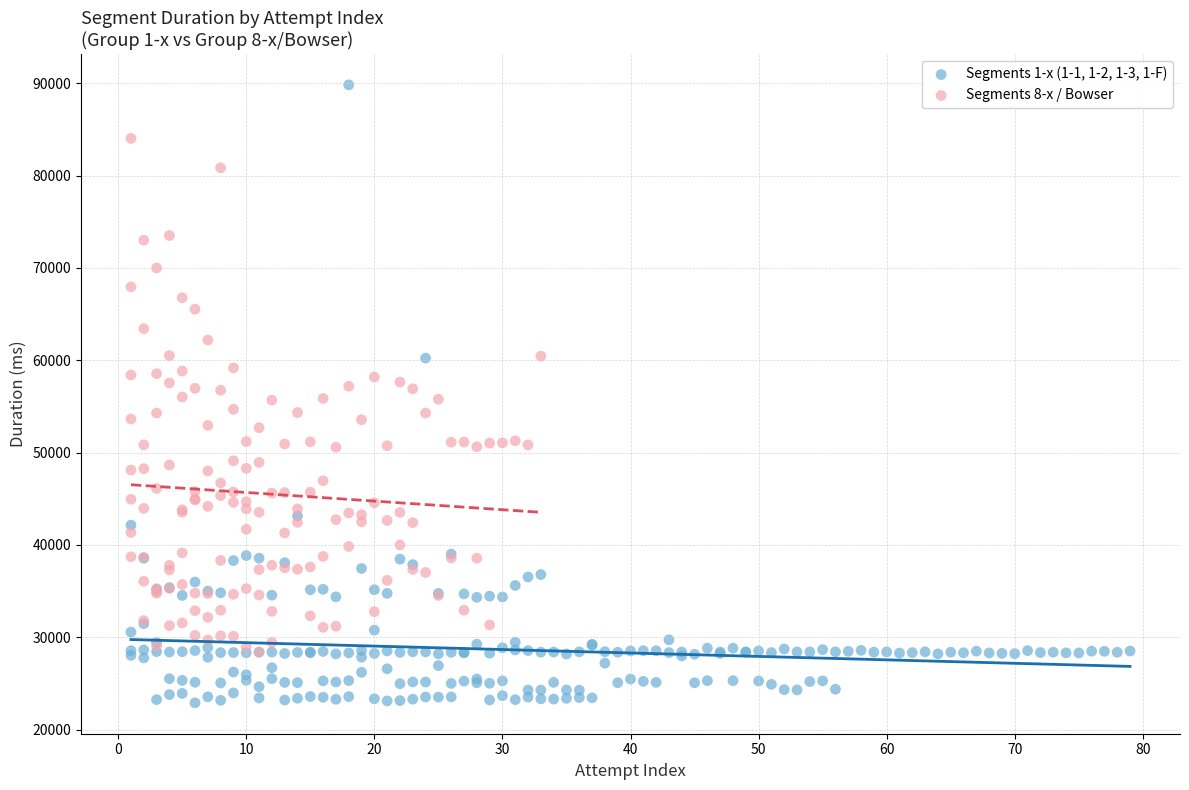

Which series reaches the maximum Y coordinate?

Segments 1-x (1-1, 1-2, 1-3, 1-F)